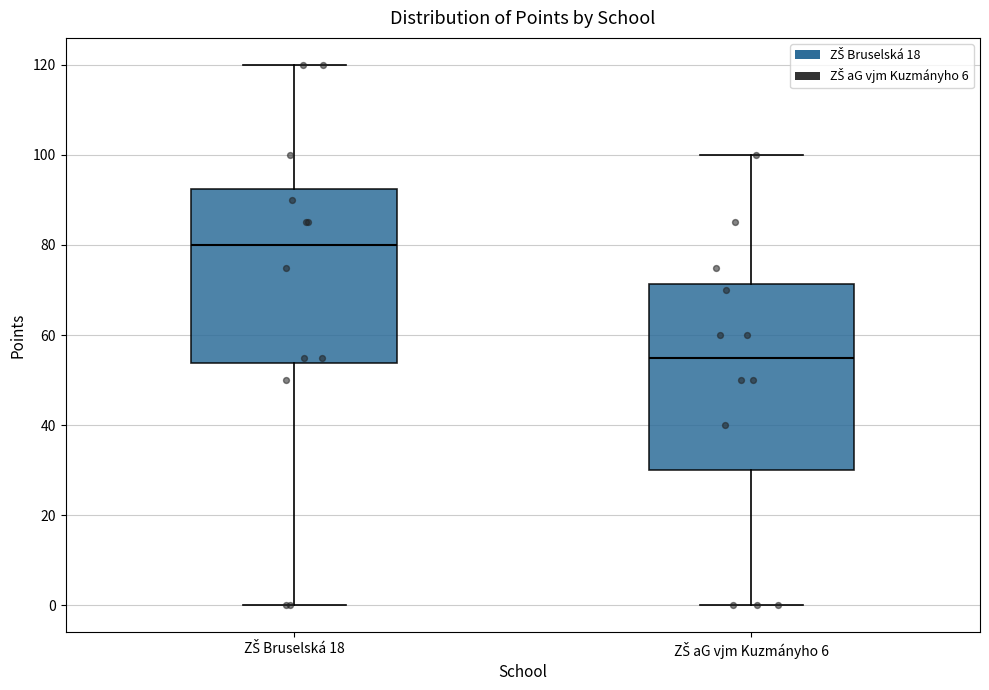

Reading left to right, read every box against the y-axis: the position of its median line, the range the box covers, and the ends of its whiskers. The values are not printed on the chart, so give them approximately, as read against the axis.

ZŠ Bruselská 18: median 80, box 54 to 92, whiskers 0 to 120
ZŠ aG vjm Kuzmányho 6: median 56, box 30 to 72, whiskers 0 to 100